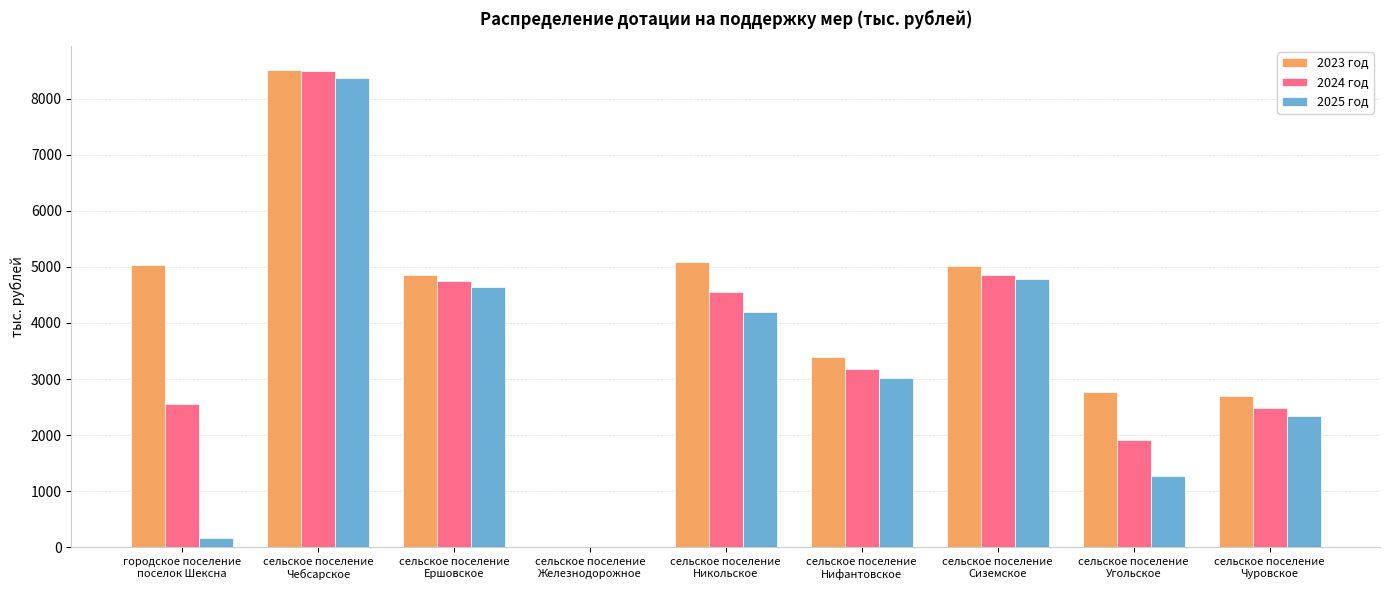

Which category has the highest value in the 2023 год series?

сельское поселение
Чебсарское